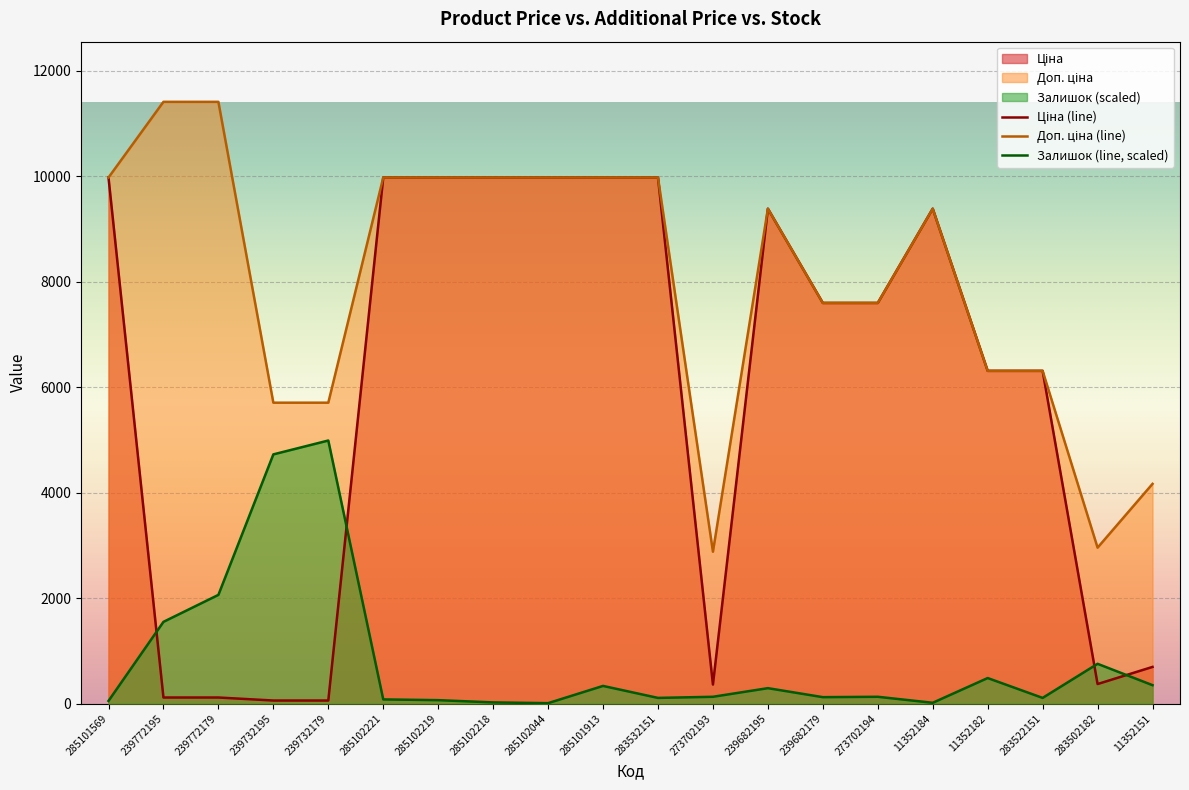

Where do Залишок (line, scaled) and Ціна (line) first cross each other?

285101569 and 239772195